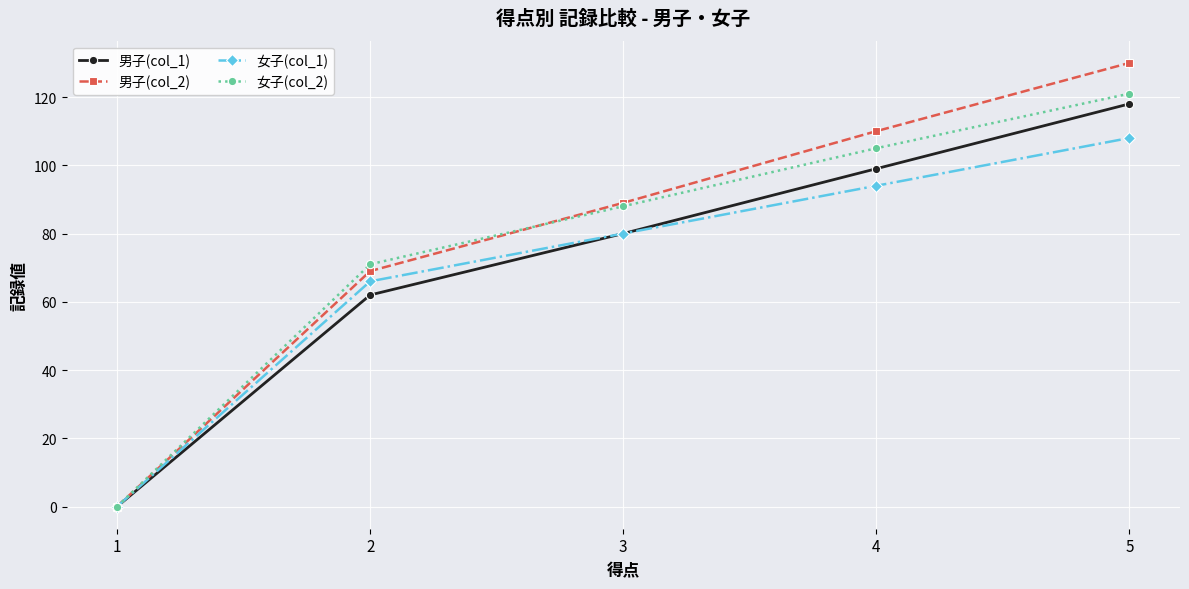

List the labels in order of 男子(col_1) value, largest first.

5, 4, 3, 2, 1